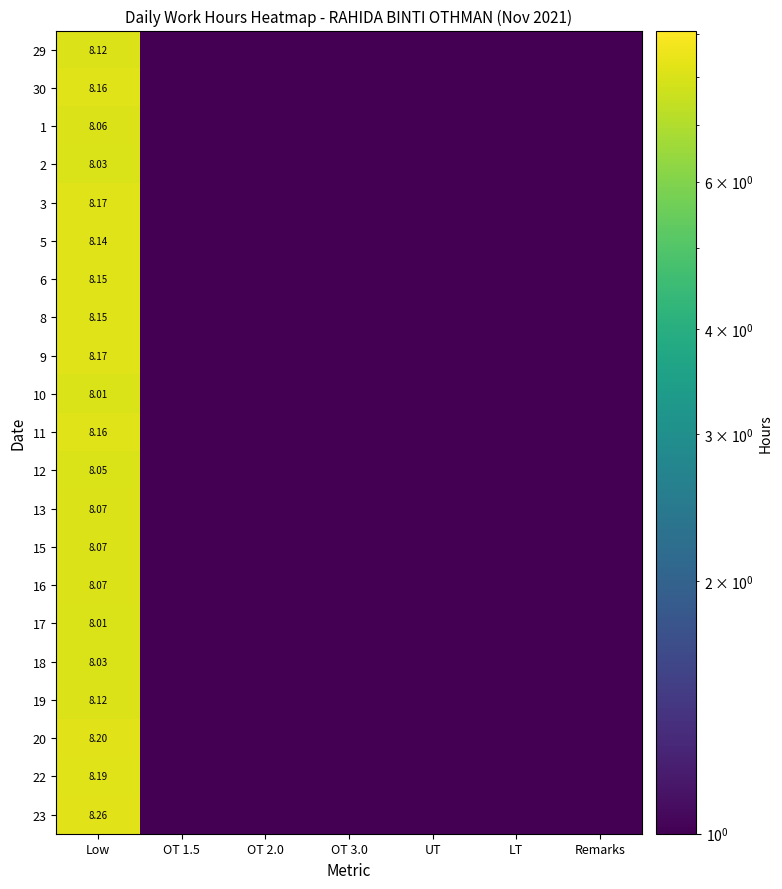

Rank the categories by 18 value from highest to lowest.

Low, OT 1.5, OT 2.0, OT 3.0, UT, LT, Remarks